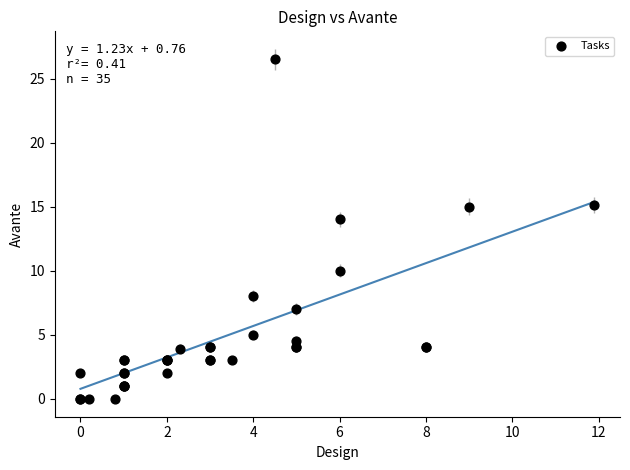

What Y value in the scatter plot is closest to 13?

14.0